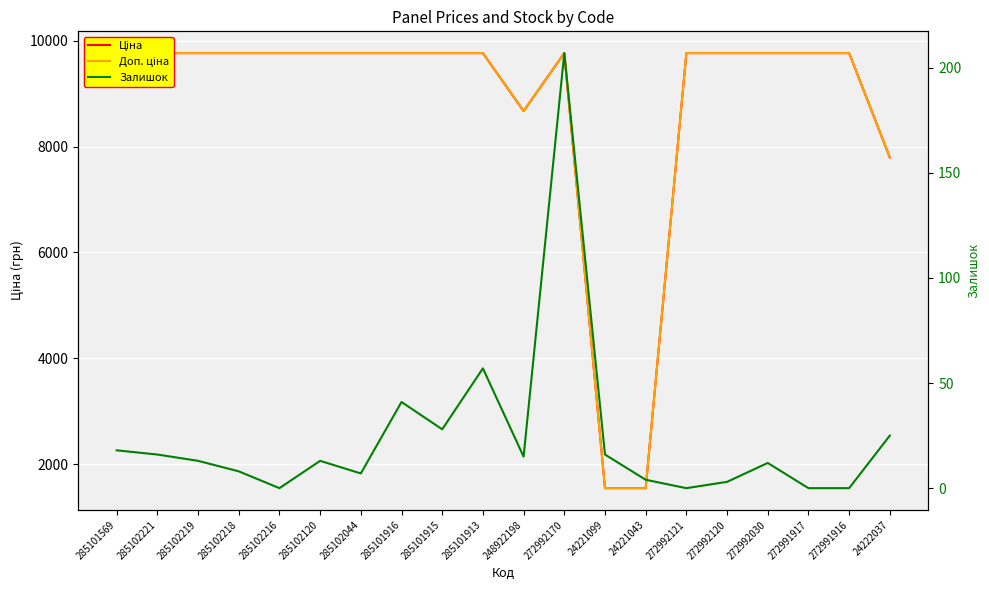

Rank the series by their maximum value, from lowest to highest.

Залишок, Ціна, Доп. ціна